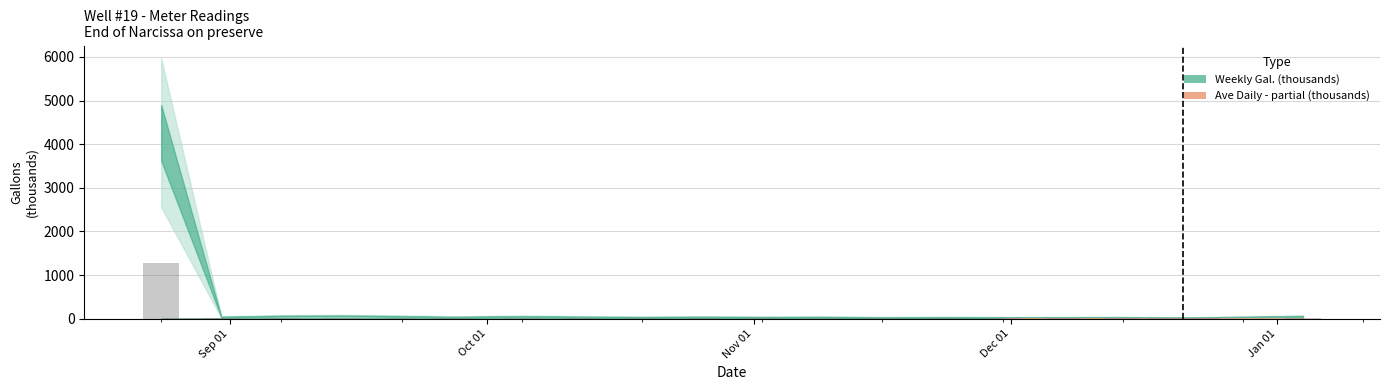

What is the maximum value shown in the chart?

1278.0